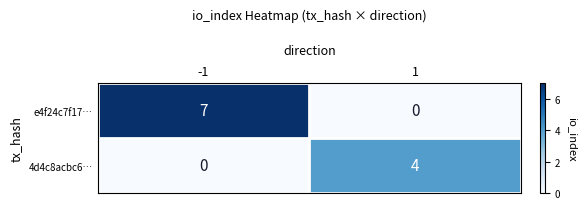

What is the sum of all e4f24c7f17… values?

7